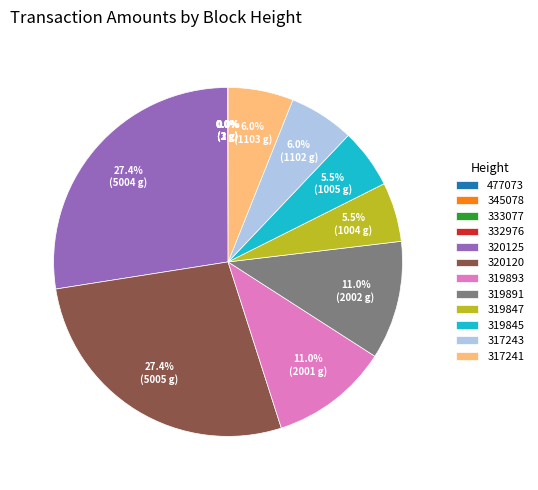

To the nearest percent, what is the combined percentage of 320125 and 319845?

33%